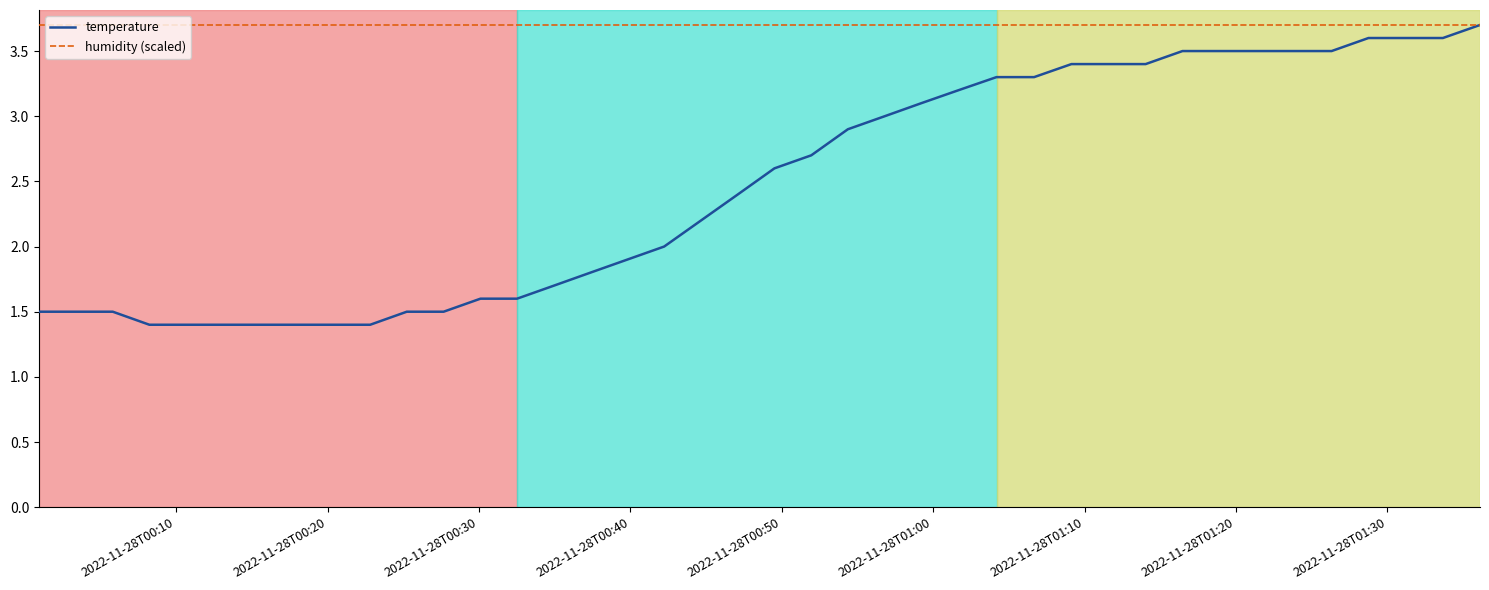

What is the minimum value shown in the chart?

1.4